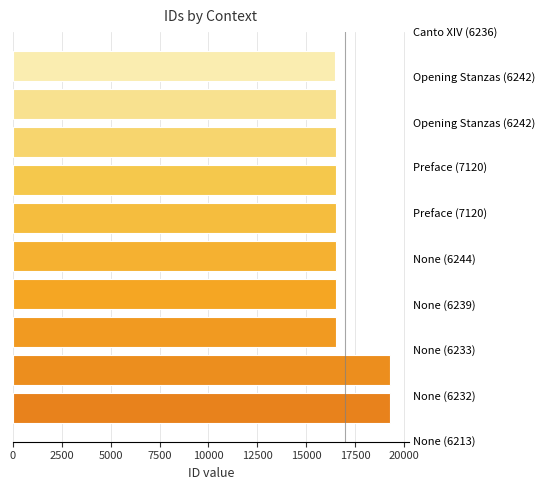

What is the minimum value shown in the chart?

16473